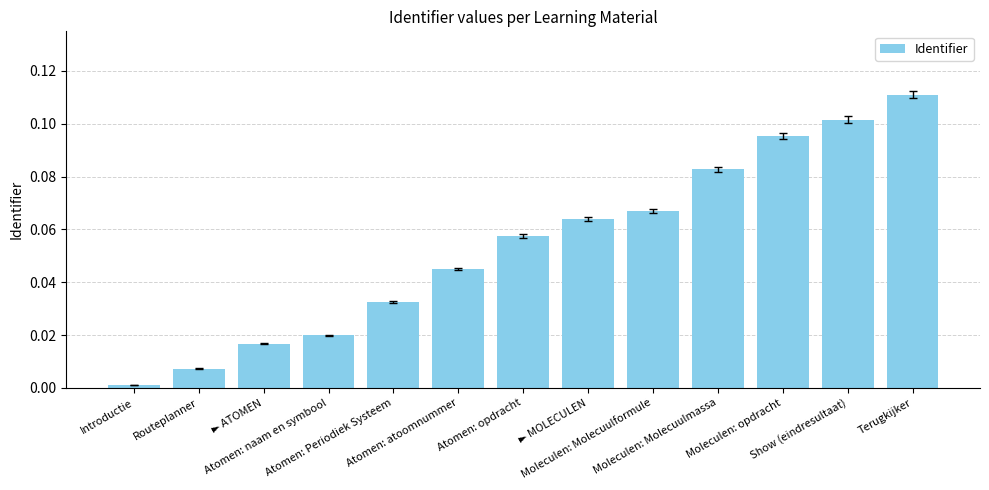

How many categories are shown in the chart?

13